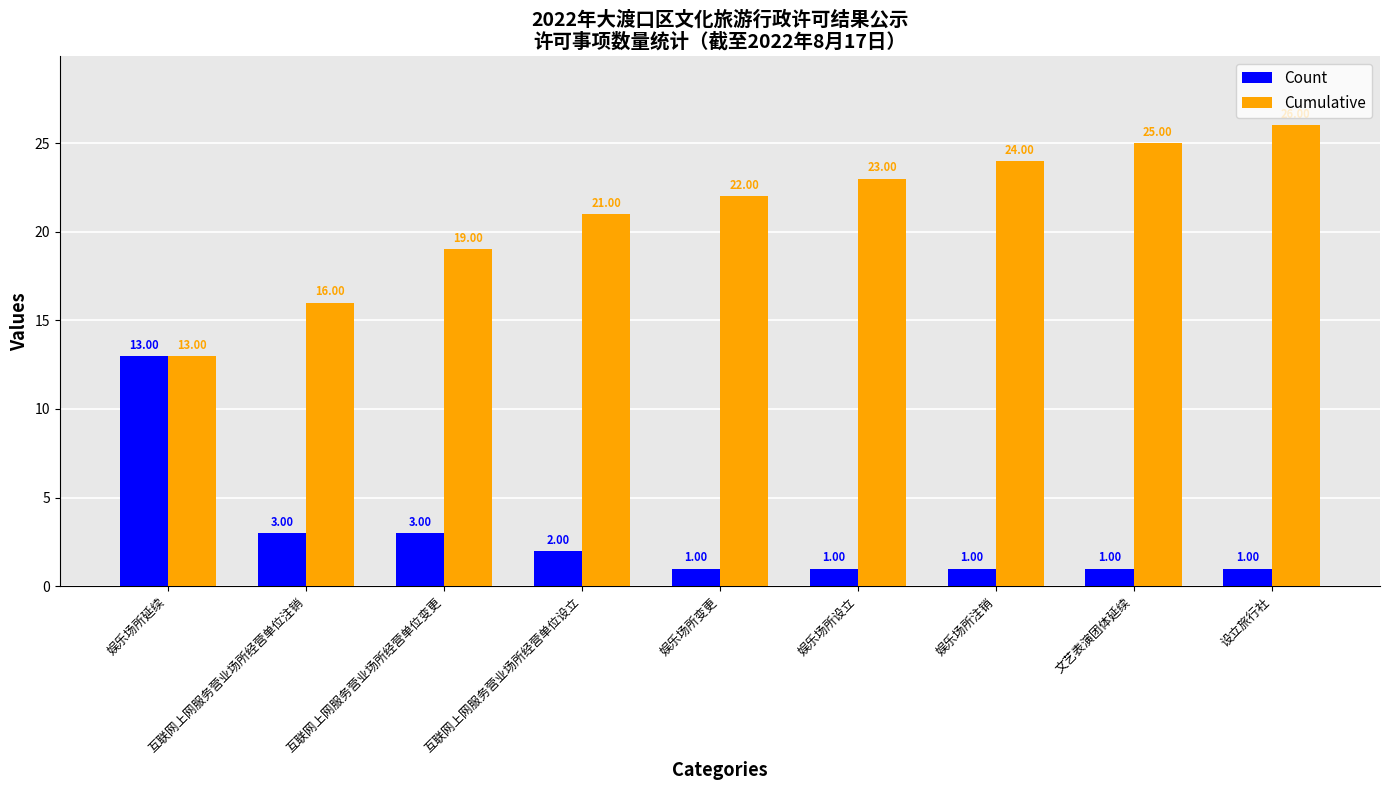

What is the difference between the maximum and second lowest values in the Cumulative series?

10